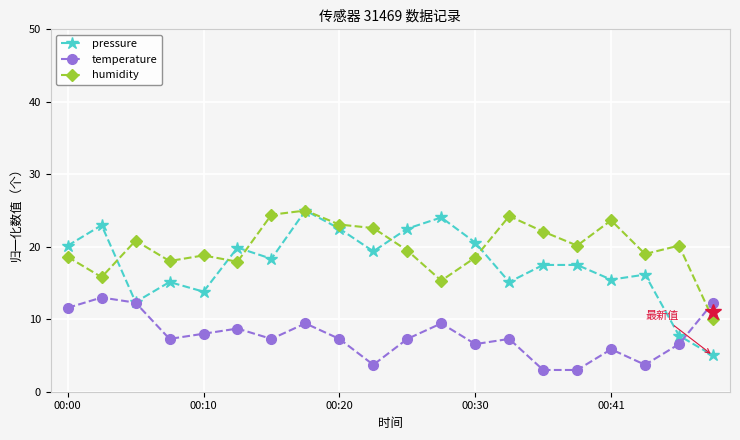

Which series ends up on top after the final intersection of humidity and temperature?

temperature